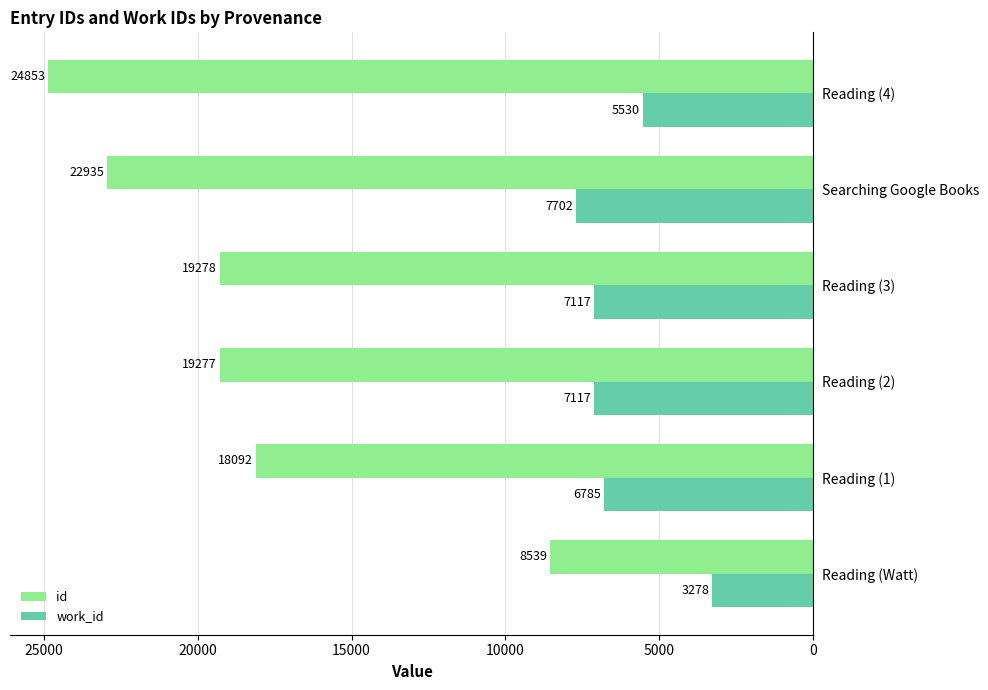

Rank the series by their maximum value, from lowest to highest.

work_id, id